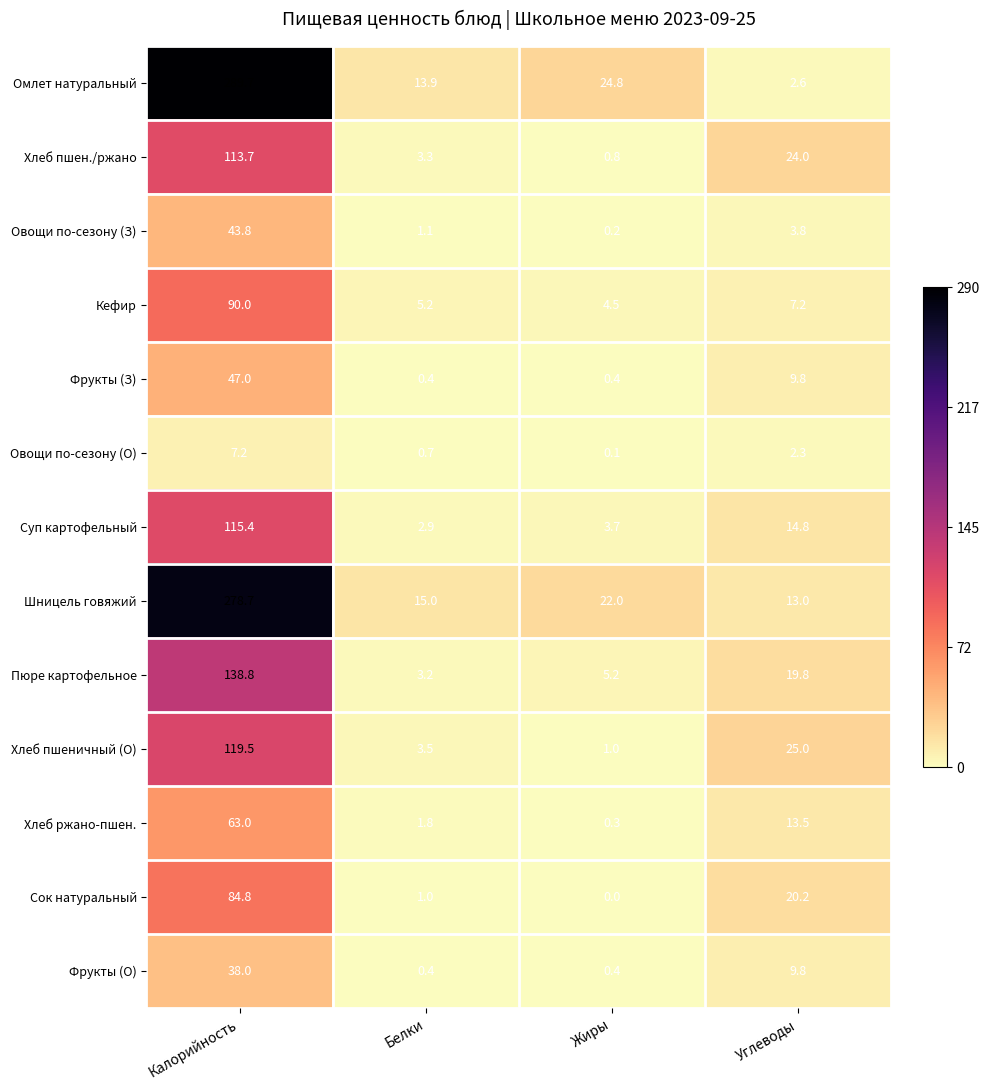

At which category is the sum across all series the highest?

Калорийность